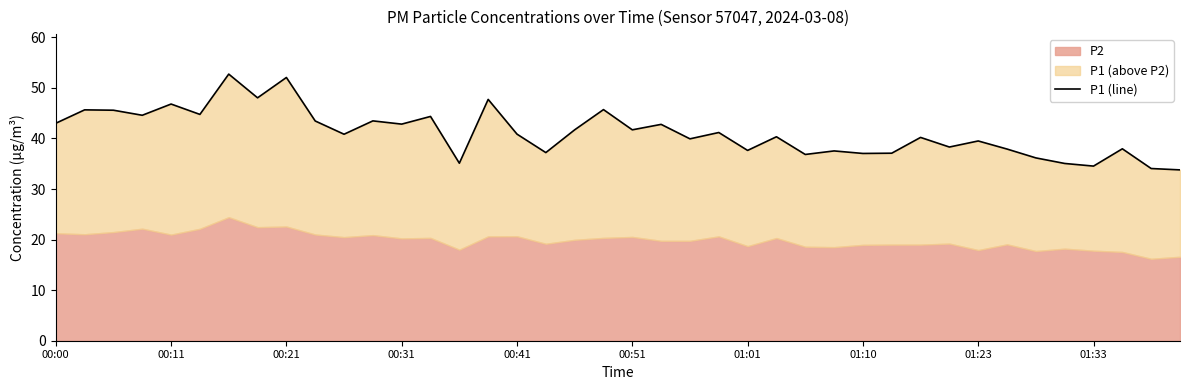

How many values exceed 40?

23